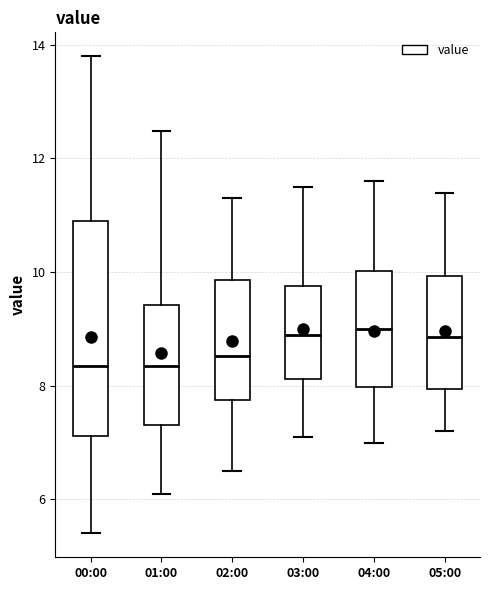

Reading left to right, read every box against the y-axis: the position of its median line, the range the box covers, and the ends of its whiskers. The values are not printed on the chart, so give them approximately, as read against the axis.

00:00: median 8.4, box 7.2 to 10.8, whiskers 5.4 to 13.8
01:00: median 8.4, box 7.4 to 9.4, whiskers 6.2 to 12.4
02:00: median 8.6, box 7.8 to 9.8, whiskers 6.6 to 11.4
03:00: median 9.0, box 8.2 to 9.8, whiskers 7.2 to 11.6
04:00: median 9.0, box 8.0 to 10.0, whiskers 7.0 to 11.6
05:00: median 8.8, box 8.0 to 10.0, whiskers 7.2 to 11.4